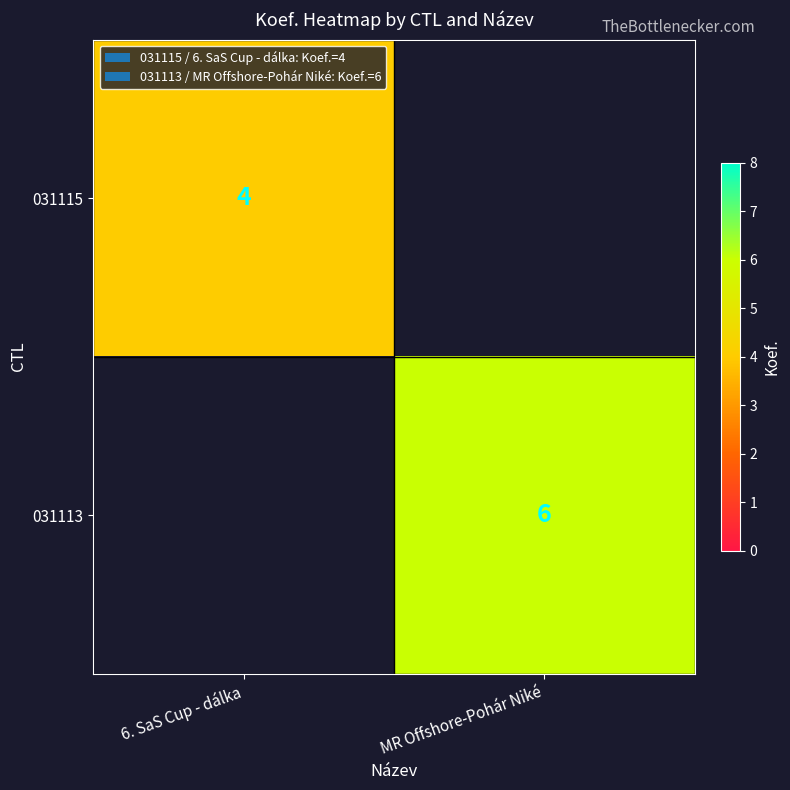

The value of 031115 at 6. SaS Cup - dálka is 6. True or false?

False